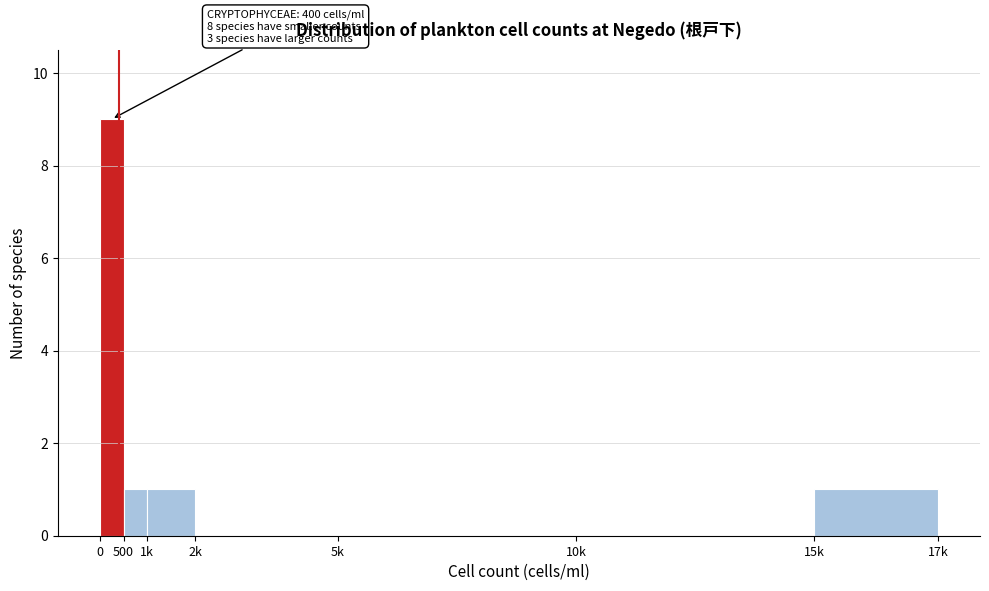

Reading left to right, list all the values displayed in this chart.

0=9	500=1	1k=1	2k=0	5k=0	10k=0	15k=1